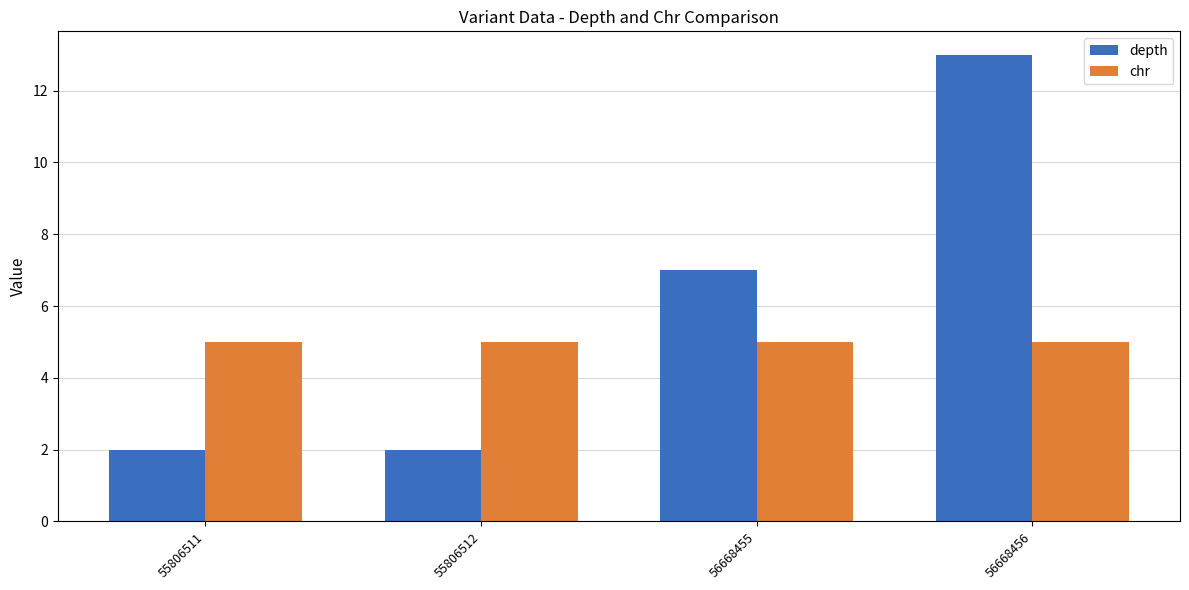

How many bars are there in each group?

2